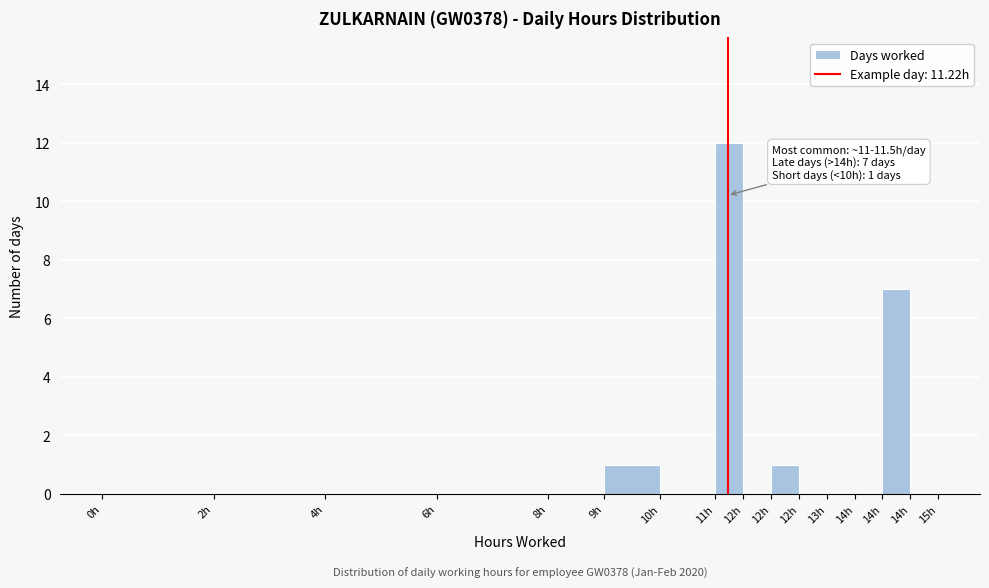

Are the bars horizontal?

No